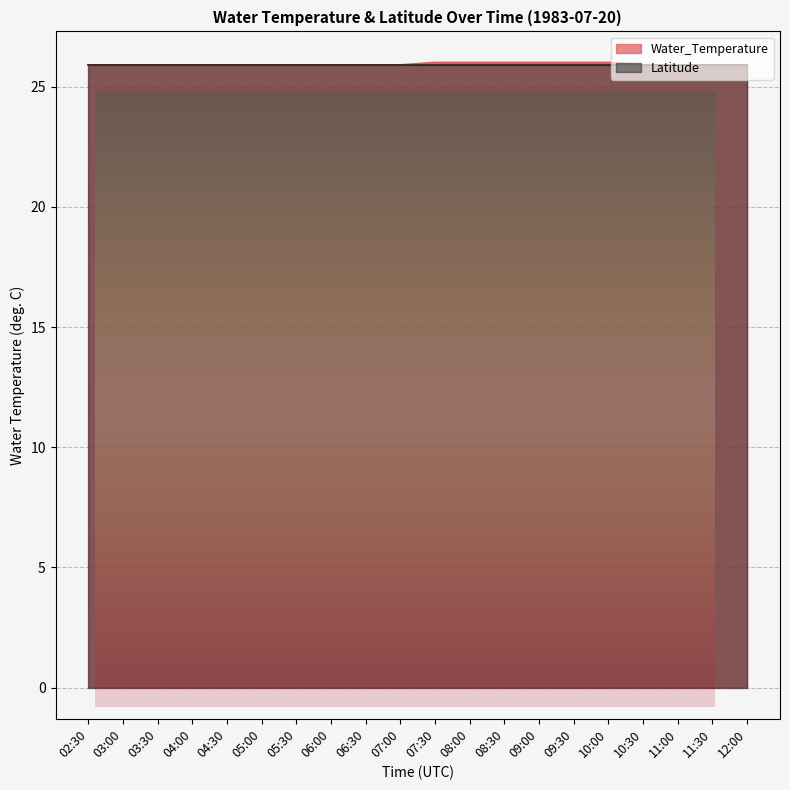

Reading left to right, list all the values displayed in this chart.

25.9	25.9	25.9	25.9	25.9	25.9	25.9	25.9	25.9	25.9	26.0	26.0	26.0	26.0	26.0	26.0	25.9	25.9	25.9	25.9